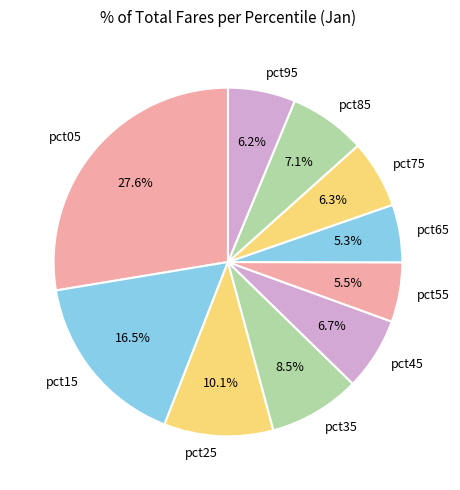

What is the largest slice in the pie chart?

pct05